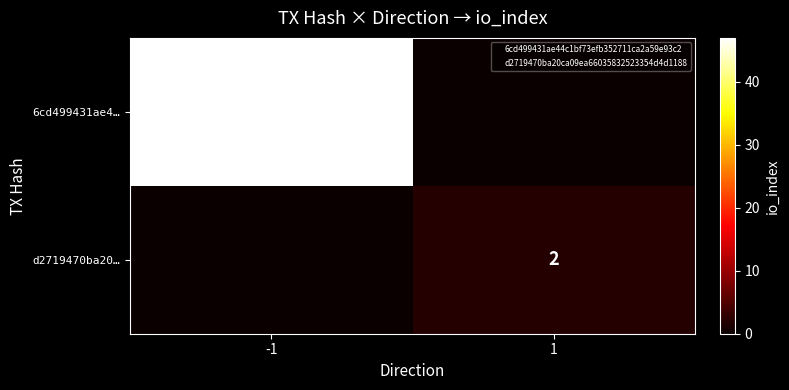

Count the number of categories in the chart.

2